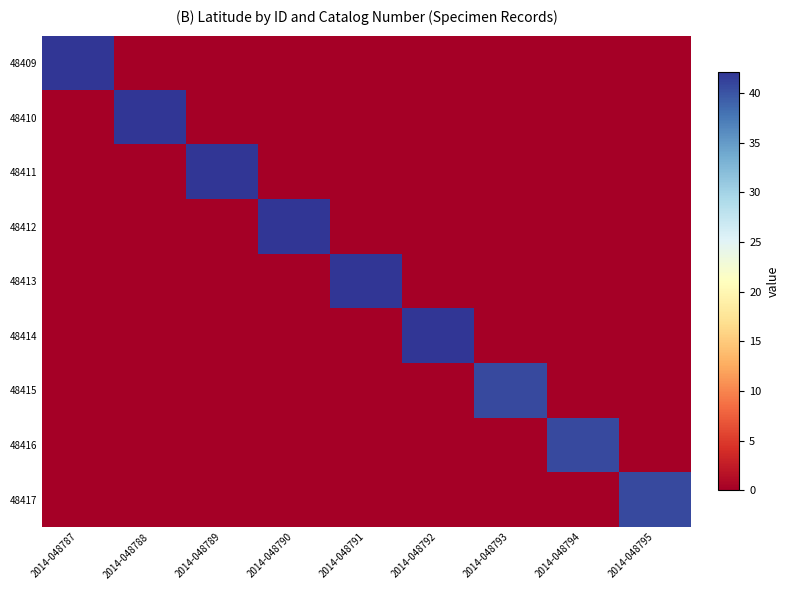

Between 2014-048787 and 2014-048788, which series saw the biggest shift?

48409